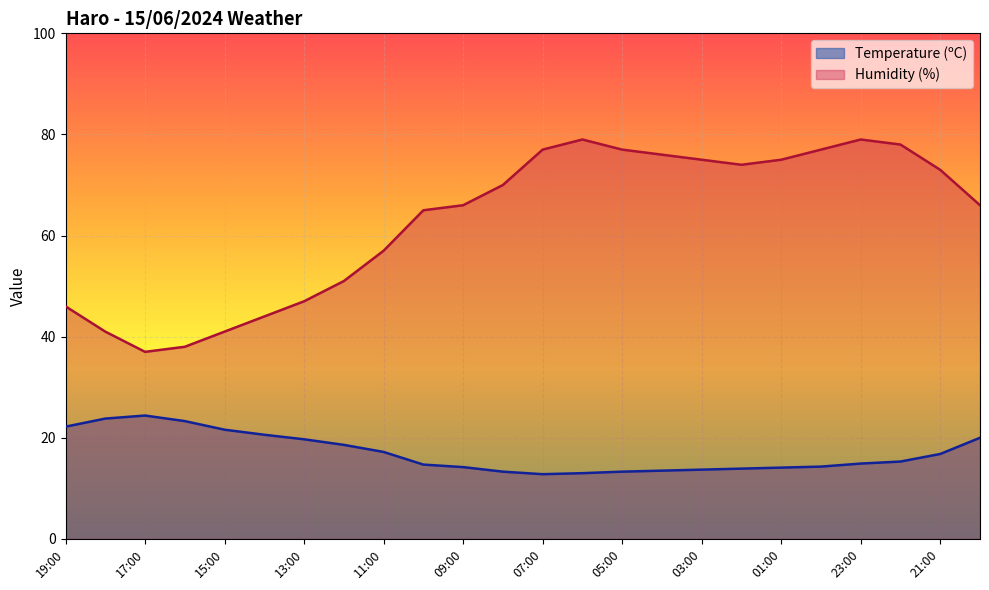

Which series has the largest total across all categories?

Humidity (%)